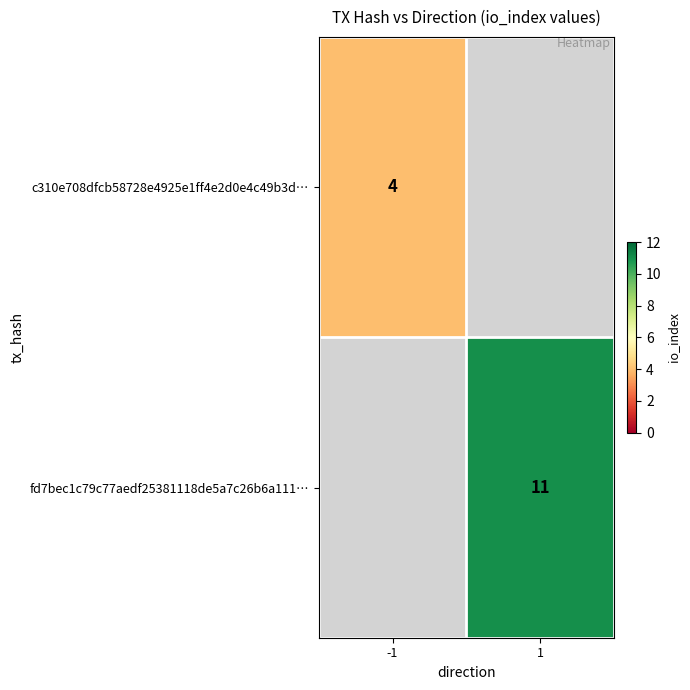

The value of fd7bec1c79c77aedf25381118de5a7c26b6a111… at 1 is 11. True or false?

True